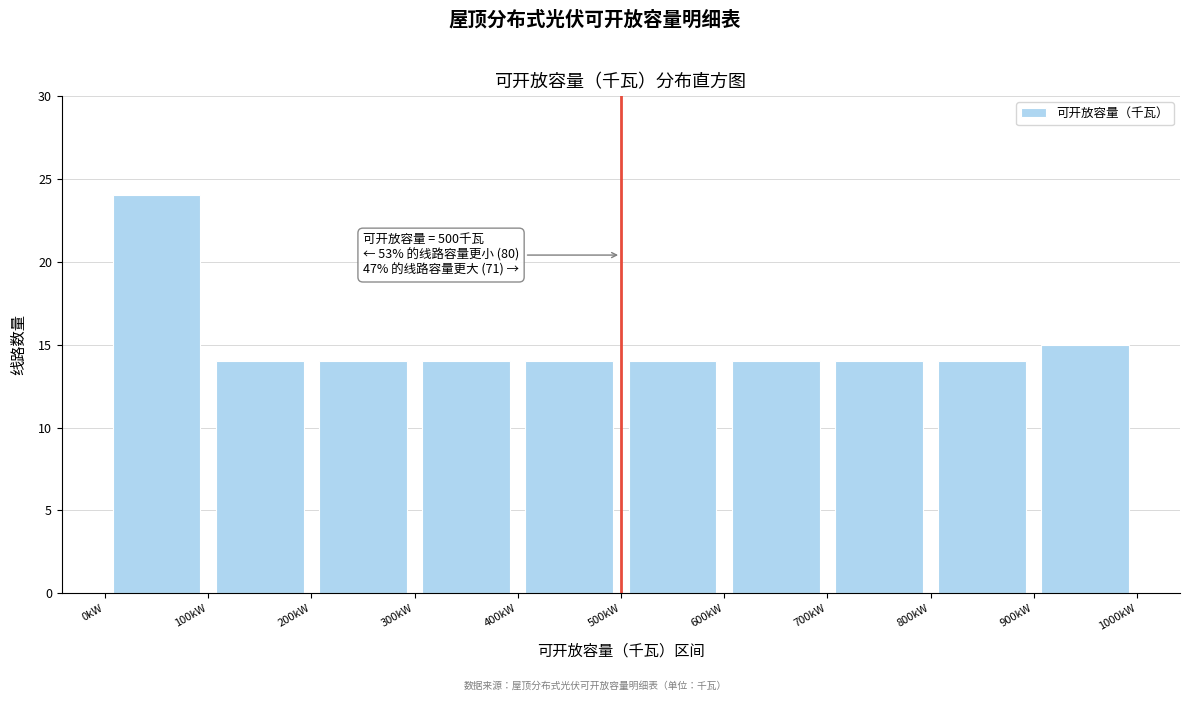

Which range on the x-axis has the tallest bar?

0 to 100